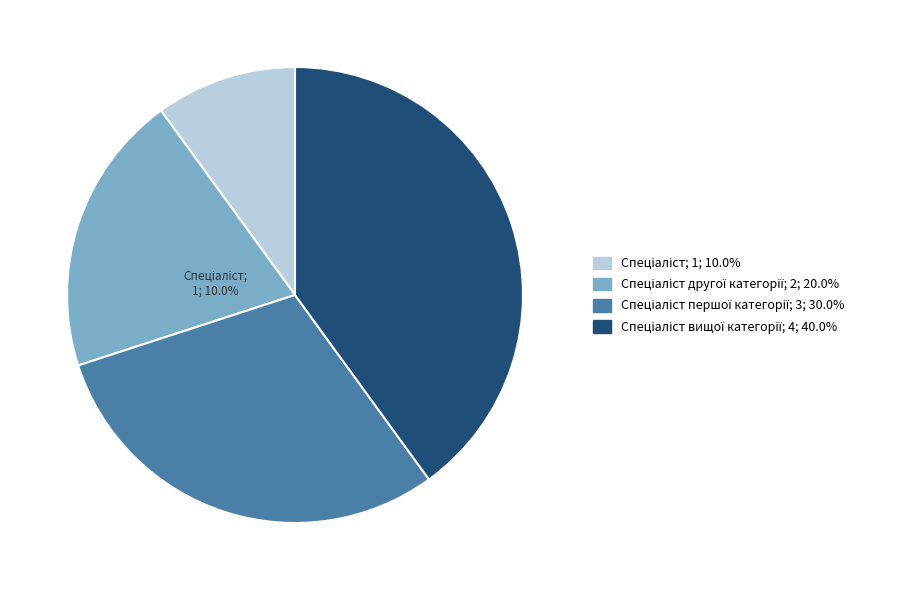

To the nearest percent, what is the difference between the Спеціаліст другої категорії and Спеціаліст вищої категорії slice percentages?

20%